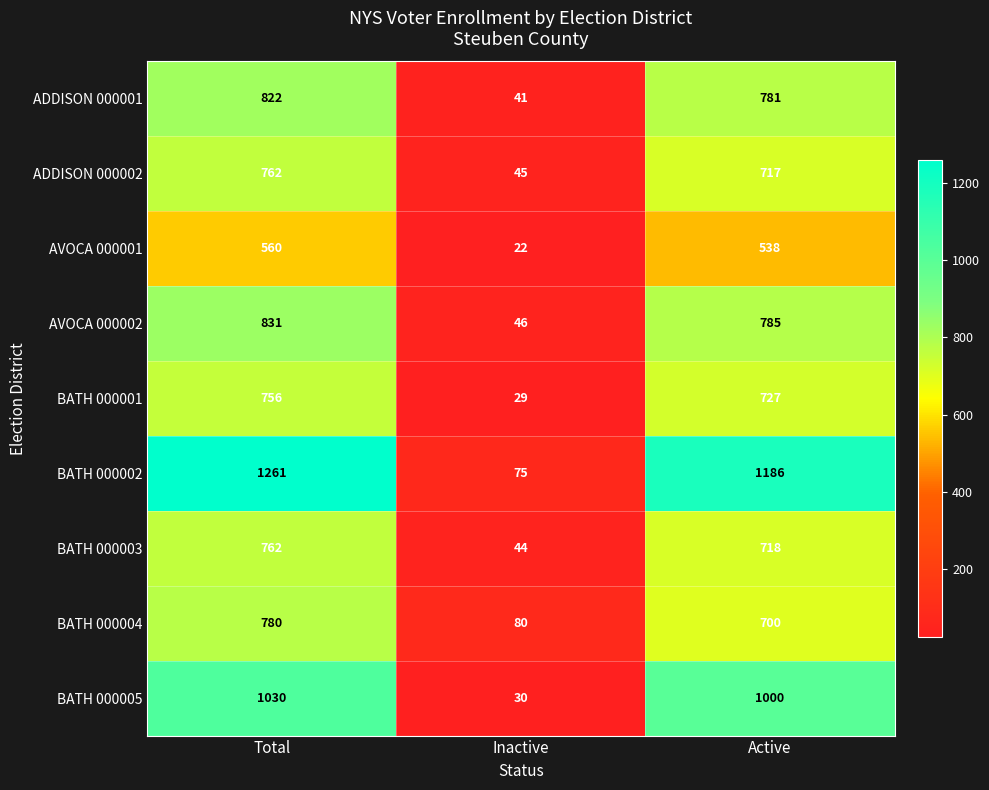

At which category is the sum across all series the highest?

Total